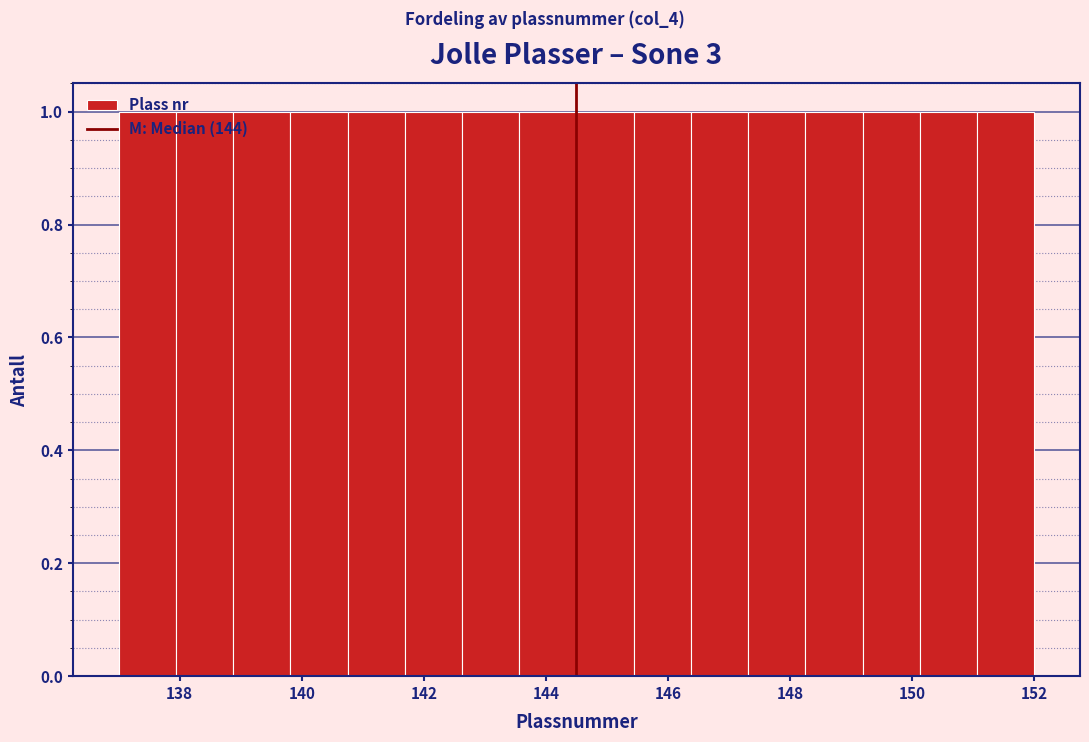

Reading left to right, list every bar in this chart as the range it spans on the x-axis followed by its height. Neither the bar edges nor the heights are printed on the chart, so give them approximately, as read against the axes.

137.0 to 138.0: 1
138.0 to 138.8: 1
138.8 to 139.8: 1
139.8 to 140.8: 1
140.8 to 141.6: 1
141.6 to 142.6: 1
142.6 to 143.6: 1
143.6 to 144.6: 1
144.6 to 145.4: 1
145.4 to 146.4: 1
146.4 to 147.4: 1
147.4 to 148.2: 1
148.2 to 149.2: 1
149.2 to 150.2: 1
150.2 to 151.0: 1
151.0 to 152.0: 1